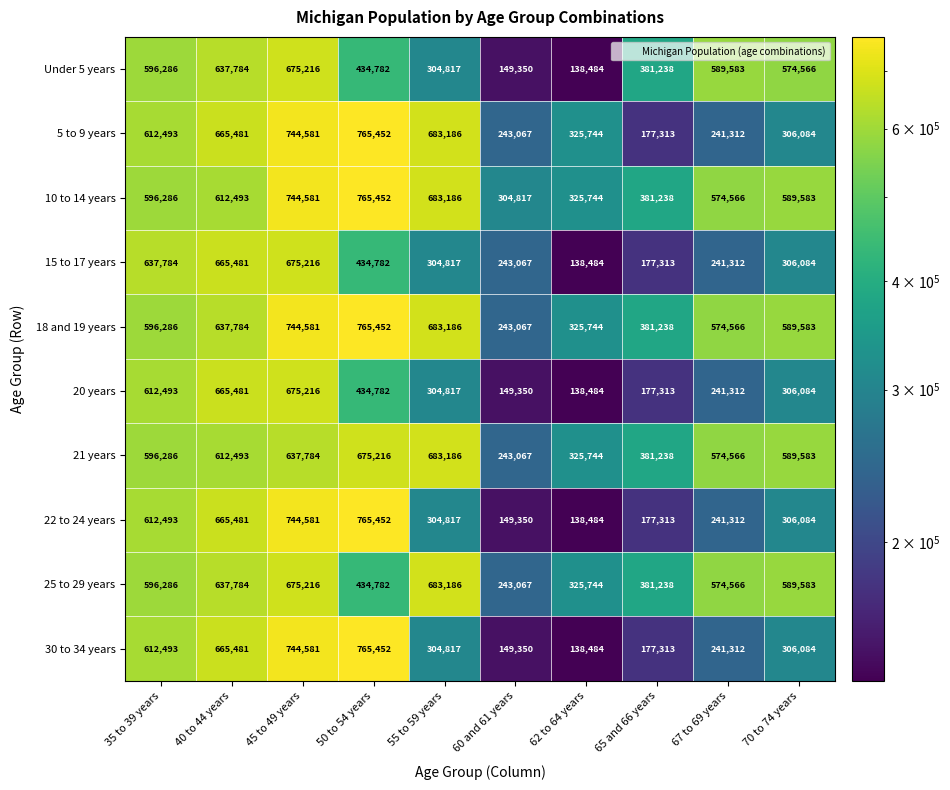

At how many categories does at least one series exceed 587181?

7